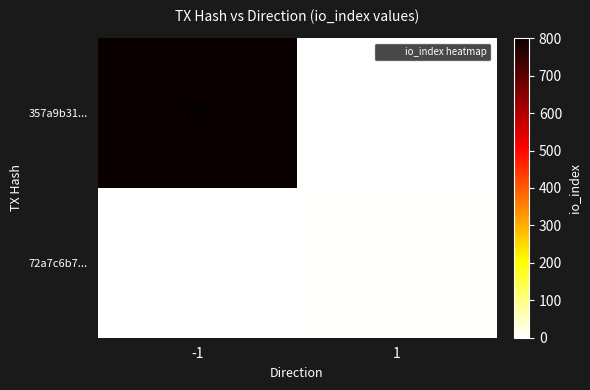

Between -1 and 1, which series saw the biggest shift?

357a9b31...